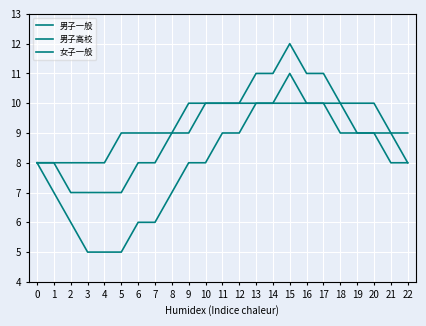

Does the chart display data point markers on the line(s)?

No